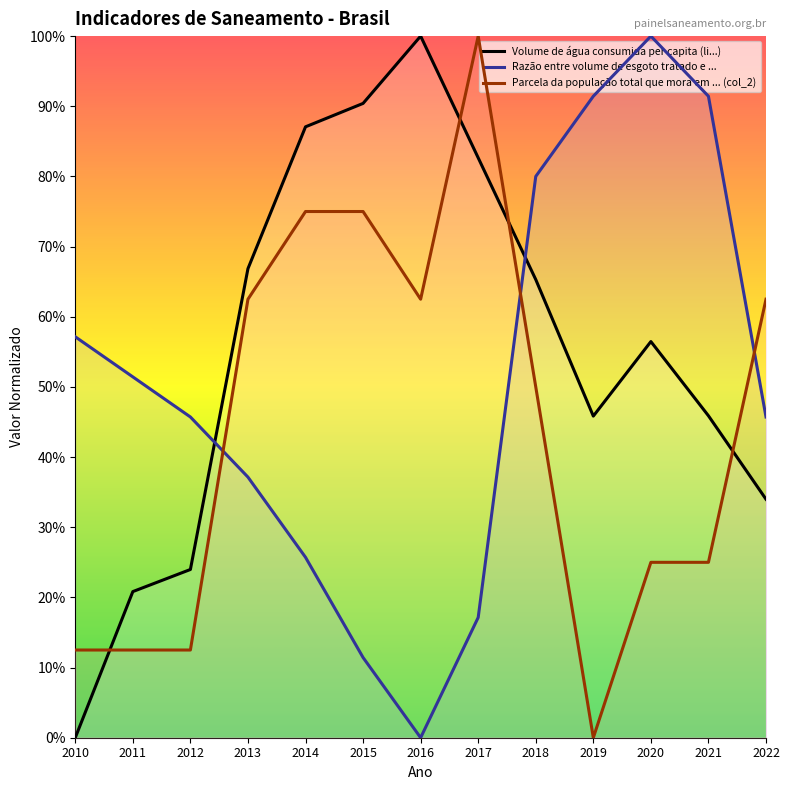

What is the value of the Volume de água consumida per capita (li...) point at the 2nd from the left?

0.2